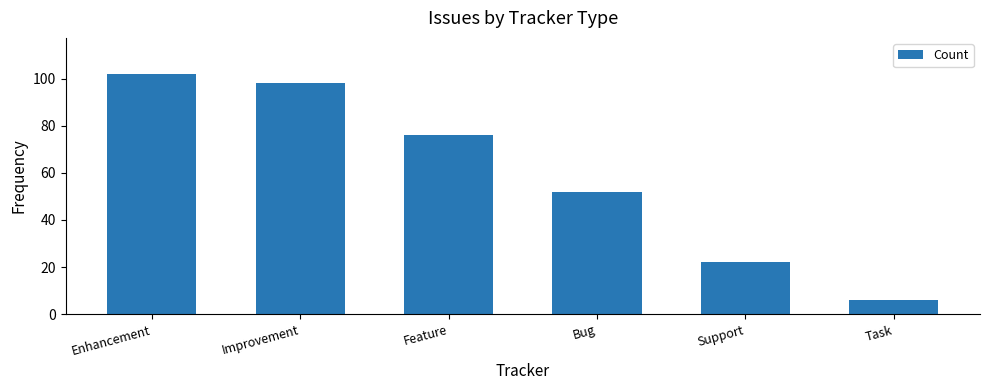

Count the number of categories in the chart.

6